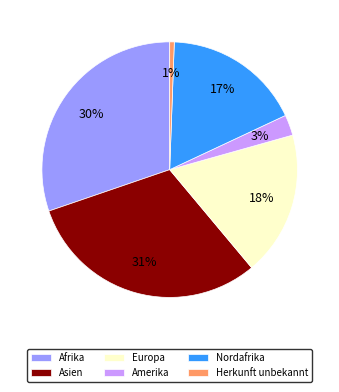

How many segments does this pie chart have?

6